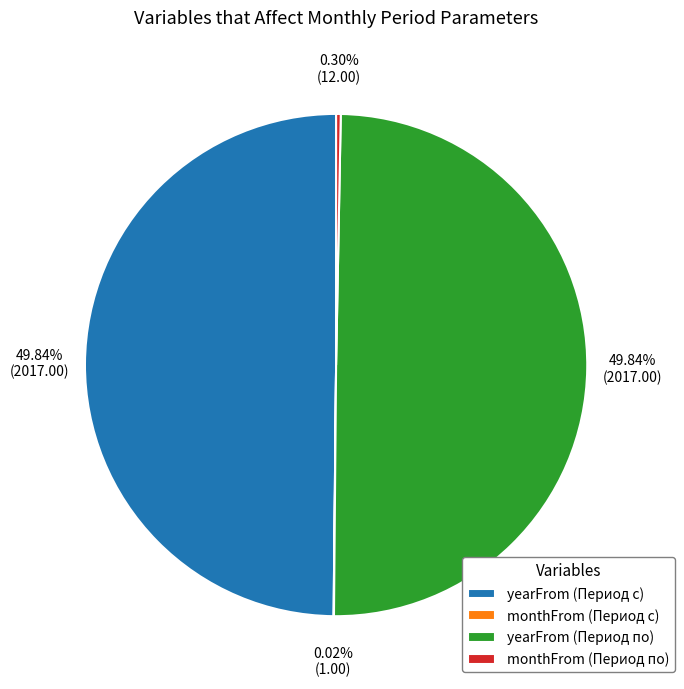

What percentage do yearFrom (Период с) and yearFrom (Период по) together represent?

99.7%